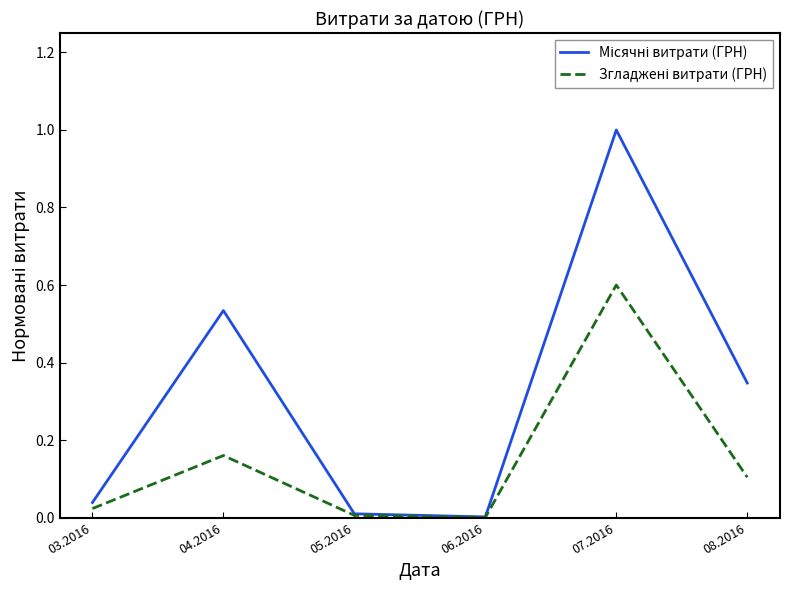

At which category is the sum across all series the highest?

07.2016